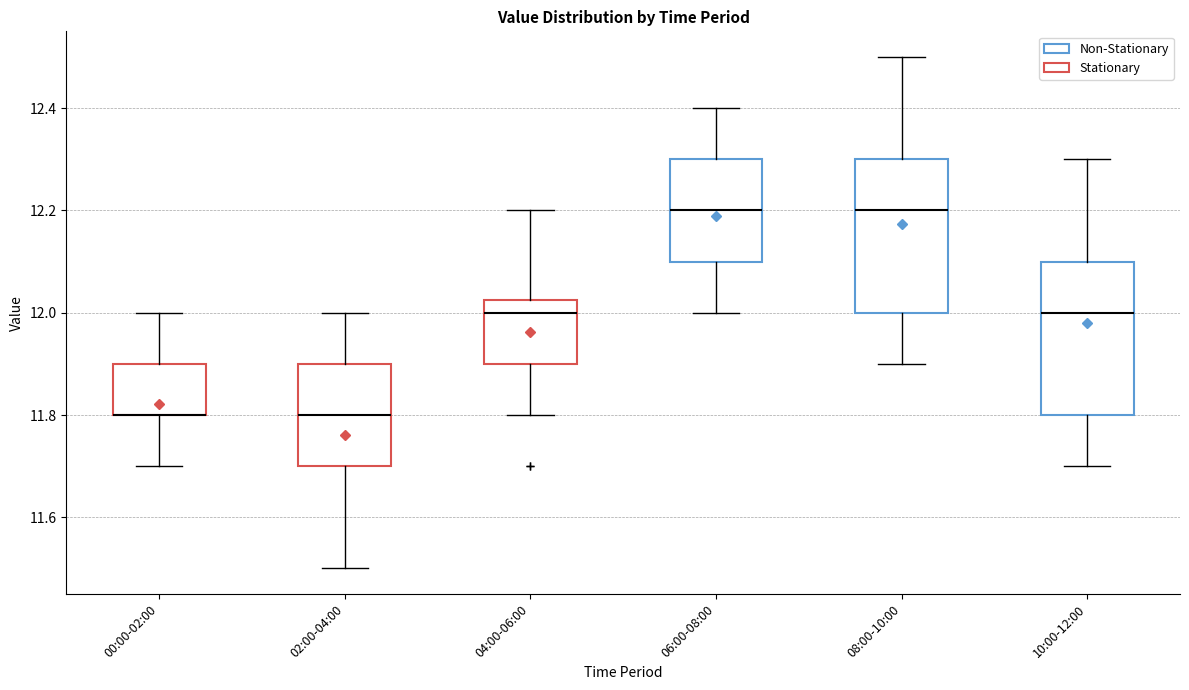

Reading left to right, transcribe this box plot: for each box, give where its median line is, the range the box spans, and where its two whiskers end, as read against the y-axis. The values are not printed on the chart, so give them approximately, as read against the axis.

00:00-02:00: median 11.80 (drawn on the box's lower edge), box 11.80 to 11.90, whiskers 11.70 to 12.00
02:00-04:00: median 11.80, box 11.70 to 11.90, whiskers 11.50 to 12.00
04:00-06:00: median 12.00, box 11.90 to 12.02, whiskers 11.80 to 12.20
06:00-08:00: median 12.20, box 12.10 to 12.30, whiskers 12.00 to 12.40
08:00-10:00: median 12.20, box 12.00 to 12.30, whiskers 11.90 to 12.50
10:00-12:00: median 12.00, box 11.80 to 12.10, whiskers 11.70 to 12.30